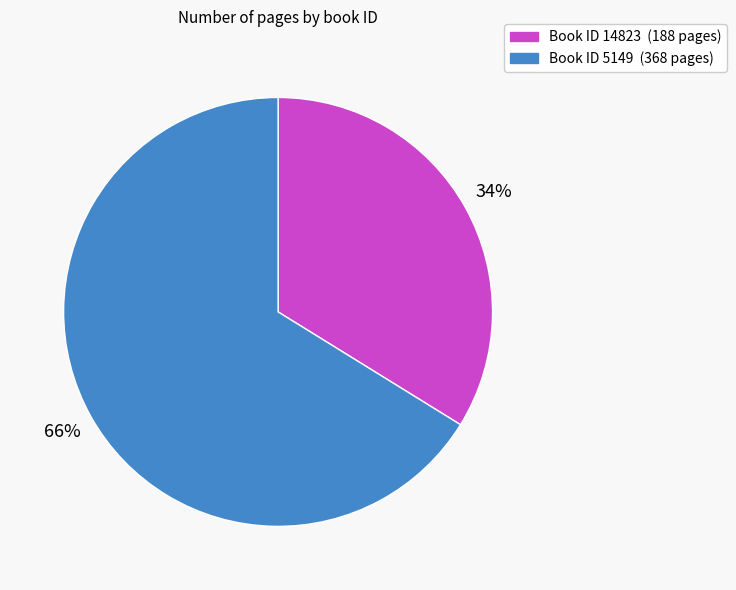

To the nearest percent, what is the average slice percentage?

50%